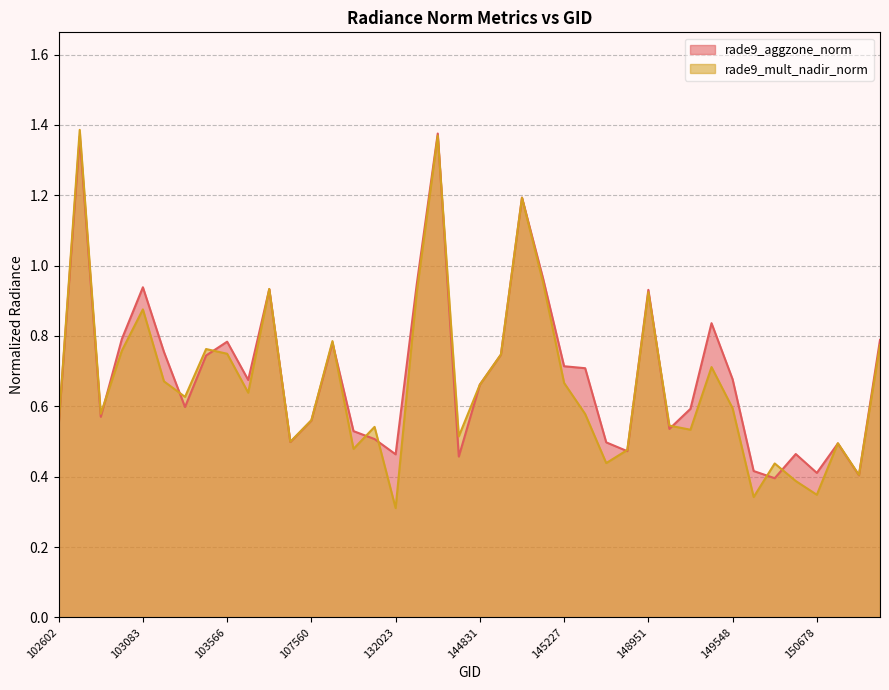

What is the difference between the maximum and second lowest values in the rade9_aggzone_norm series?

1.0